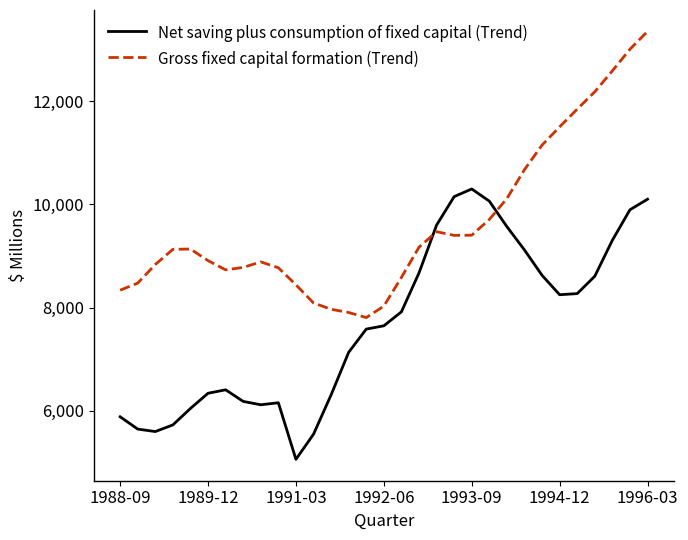

Which series has the widest spread of values?

Gross fixed capital formation (Trend)